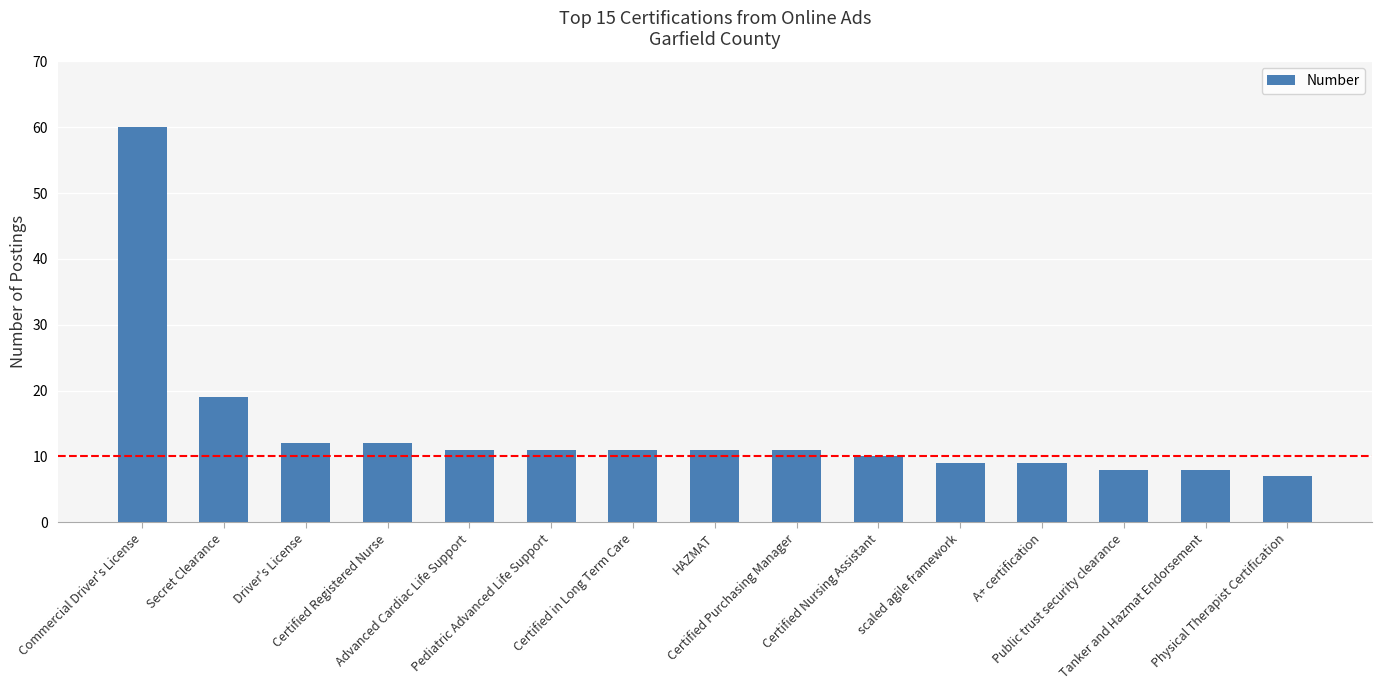

What is the sum of all values?

209